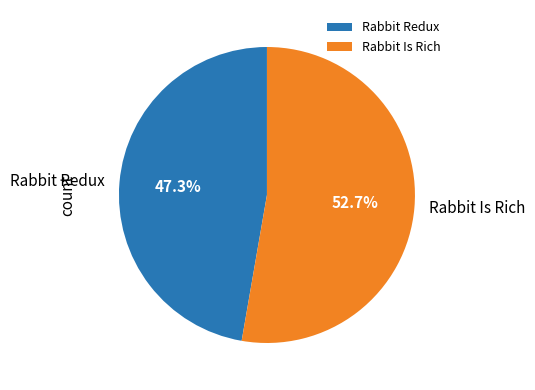

Which category has the smallest portion of the pie?

Rabbit Redux